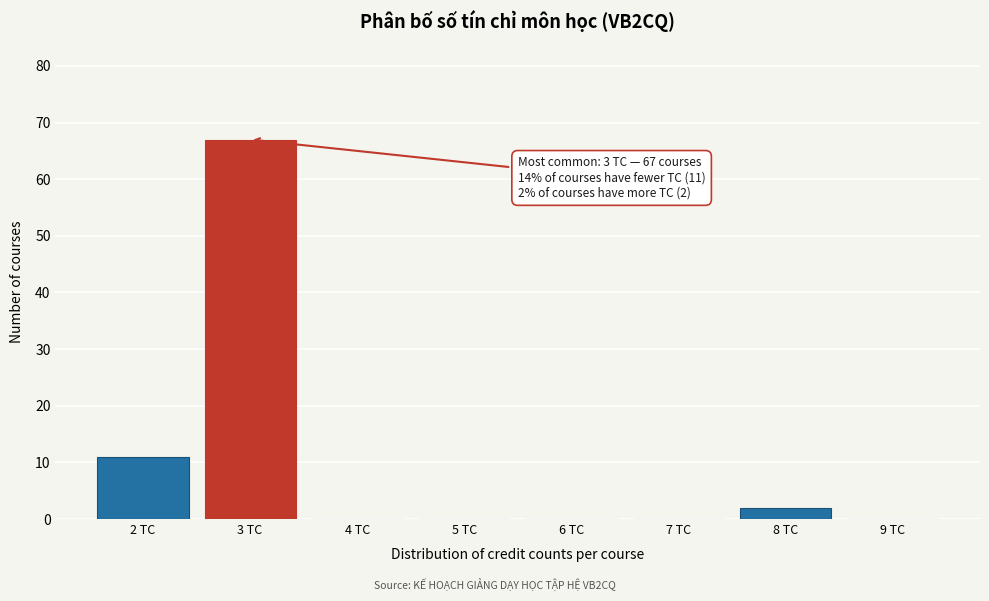

Reading right to left, what are all the values shown in this chart?

9 TC=0	8 TC=2	7 TC=0	6 TC=0	5 TC=0	4 TC=0	3 TC=67	2 TC=11